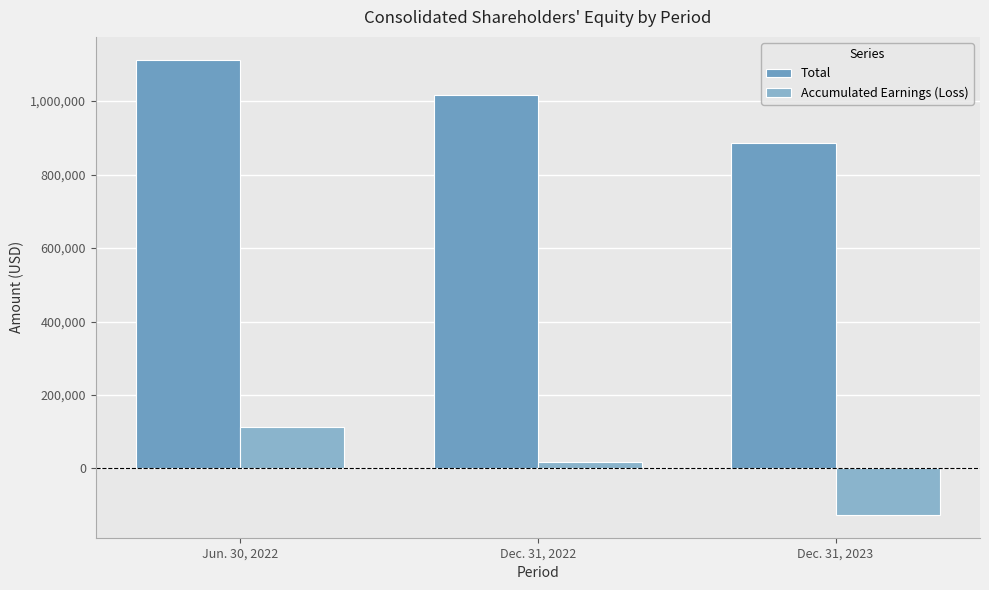

The value of Accumulated Earnings (Loss) at Dec. 31, 2022 is 17947. True or false?

True